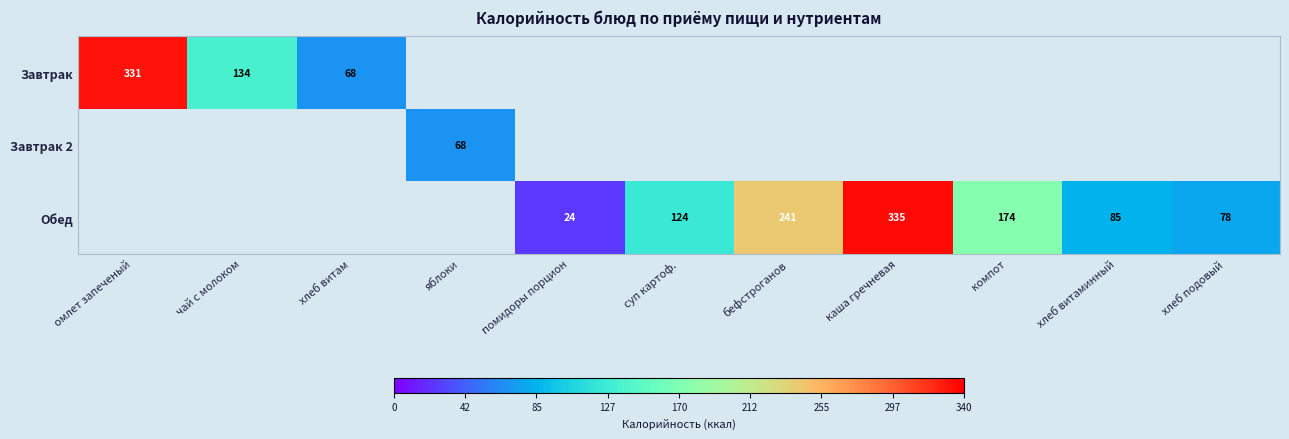

What is the smallest value displayed?

24.3